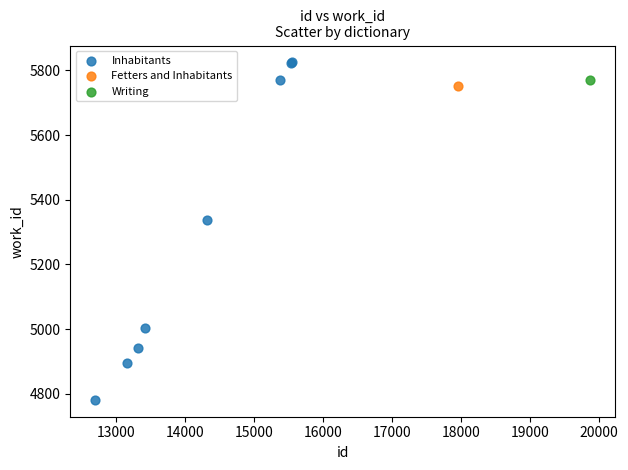

What are all the series names shown in the legend?

Inhabitants, Fetters and Inhabitants, Writing